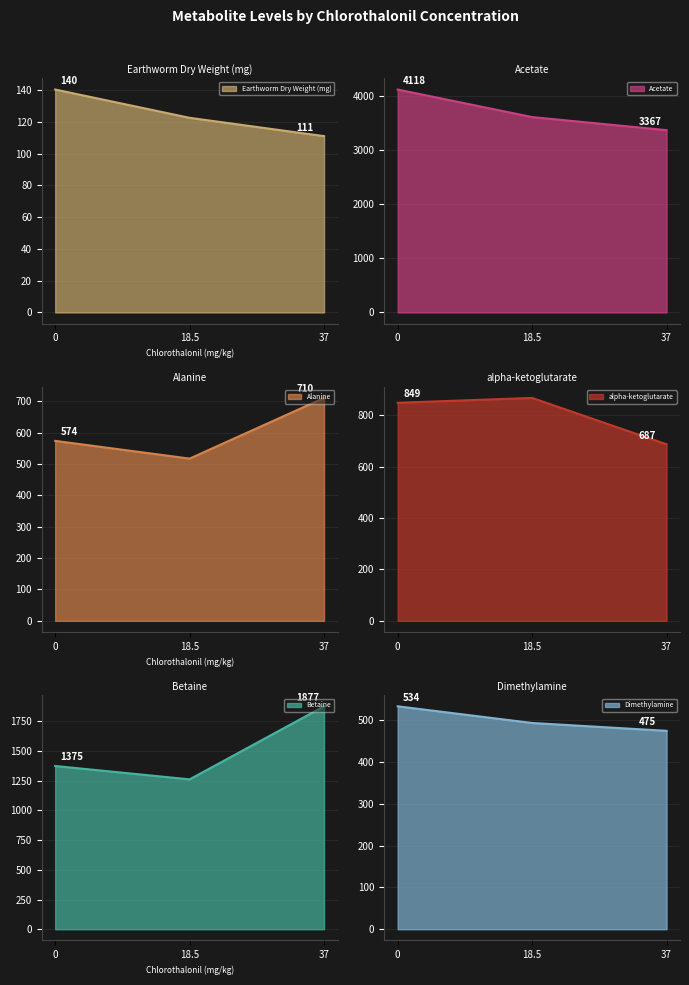

Which series changed the most between 18.5 and 18.5?

Betaine